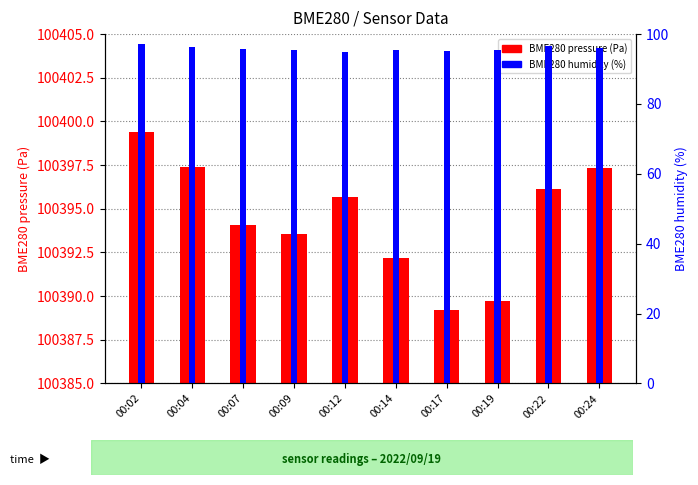

What are all the series names shown in the legend?

BME280 pressure, BME280 humidity